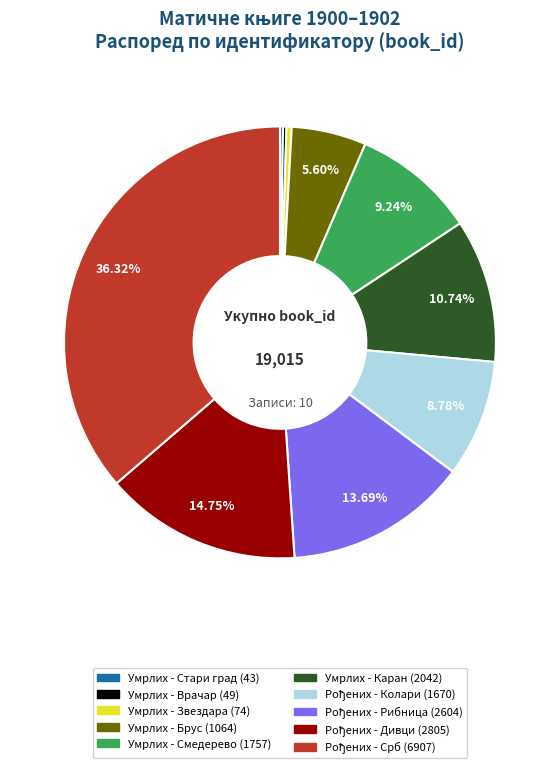

Is there any slice that represents more than half of the pie?

No